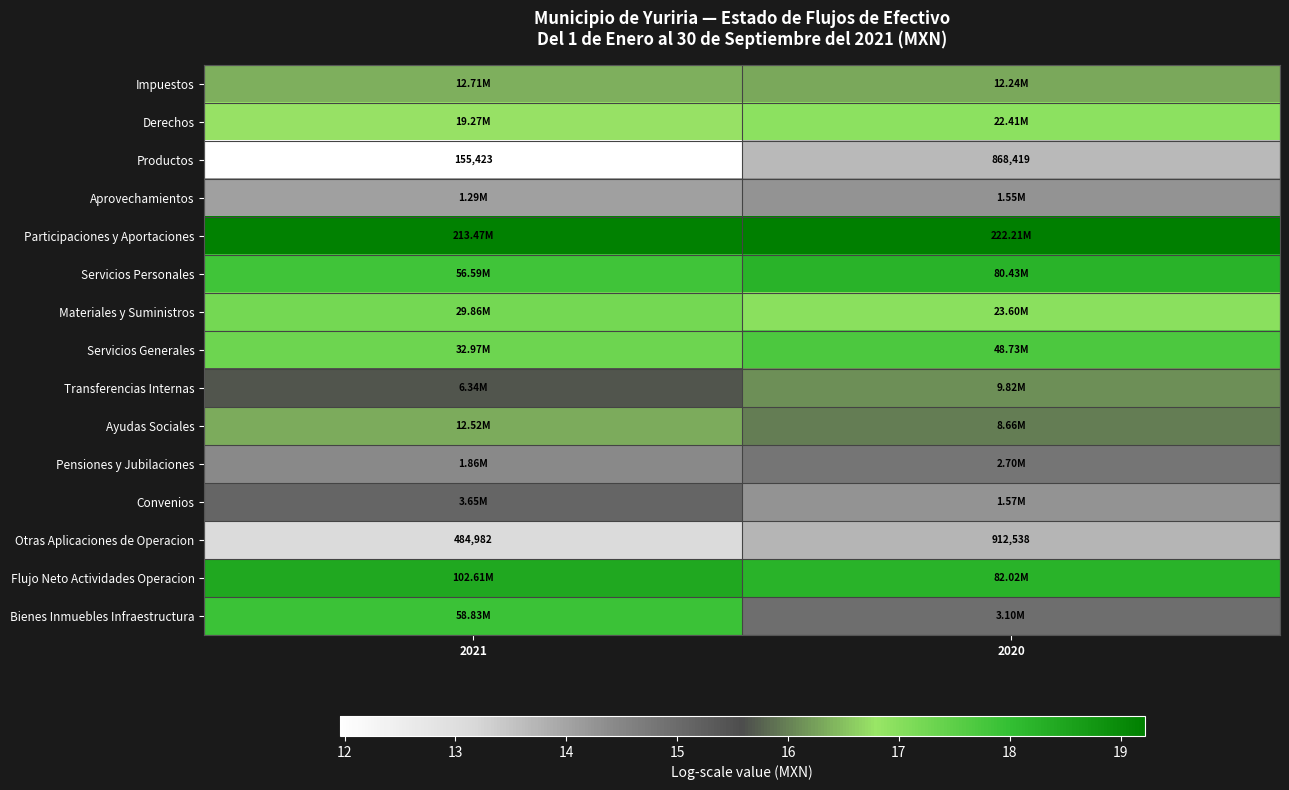

Is the value of Productos at 2021 greater than the value of Otras Aplicaciones de Operacion at 2020?

No